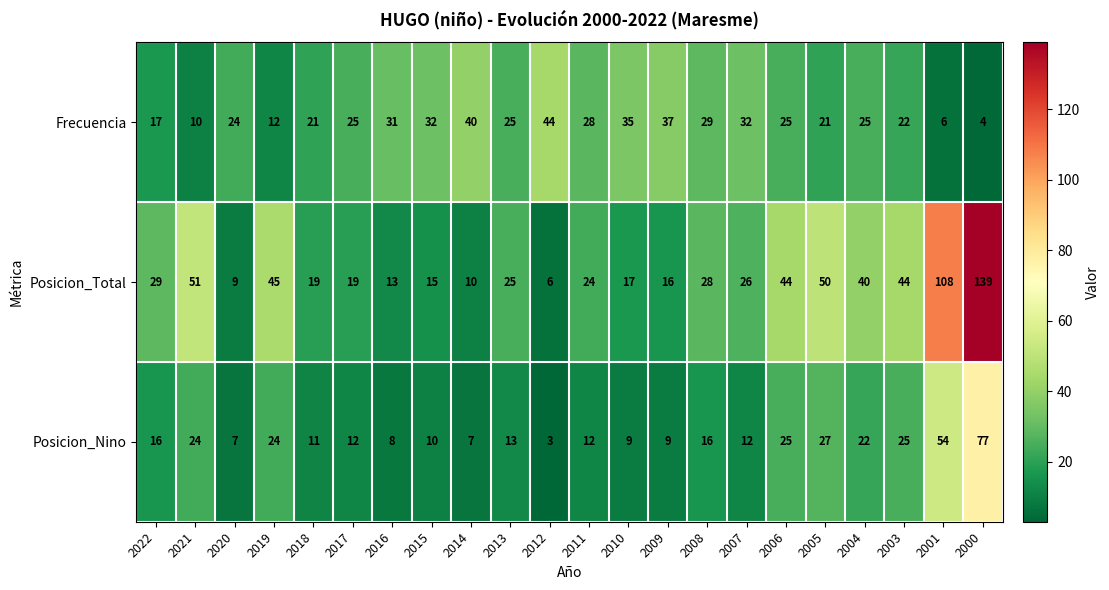

True or false: Posicion_Nino has a value of 14 at 2005.

False